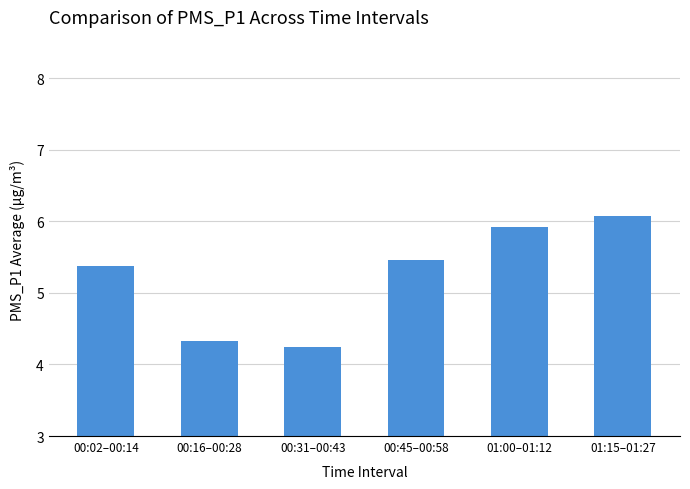

Are the bars horizontal?

No